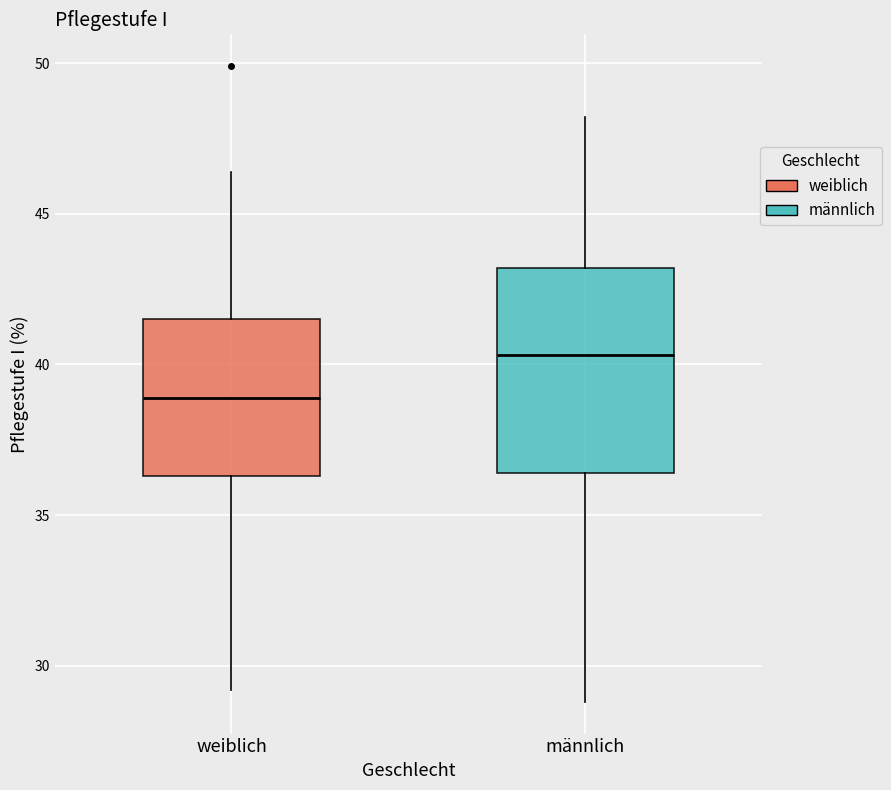

Reading left to right, read every box against the y-axis: the position of its median line, the range the box covers, and the ends of its whiskers. The values are not printed on the chart, so give them approximately, as read against the axis.

weiblich: median 39.0, box 36.5 to 41.5, whiskers 29.0 to 46.5
männlich: median 40.5, box 36.5 to 43.0, whiskers 29.0 to 48.0